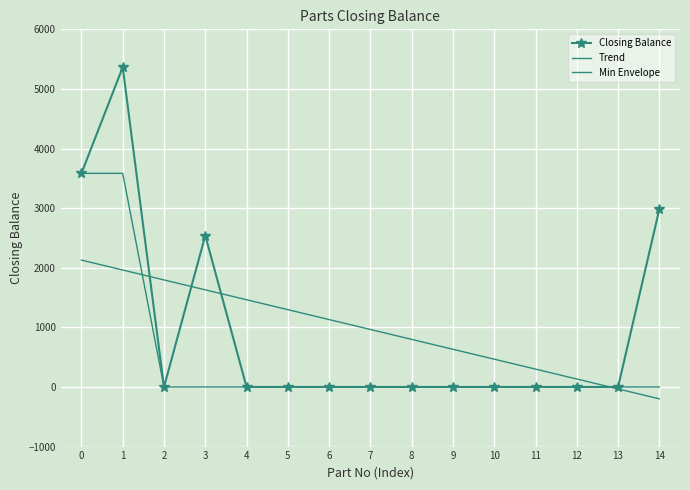

Rank the series at 2 from highest to lowest value.

Trend, Closing Balance, Min Envelope